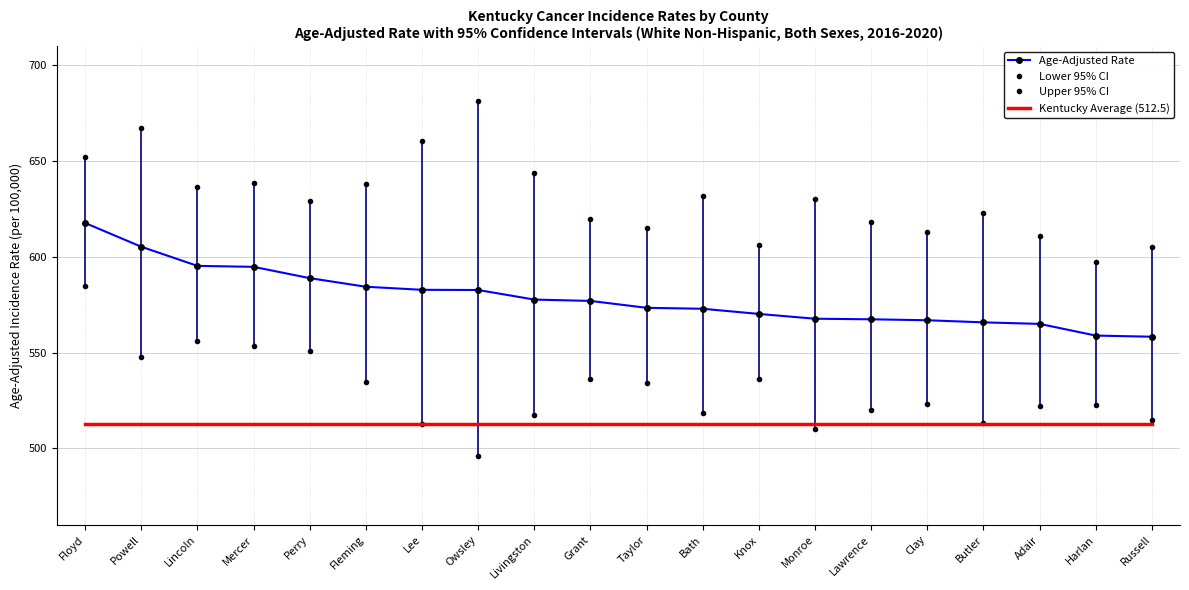

What is the value of the Upper 95% CI point at the 7th from the left?

660.5